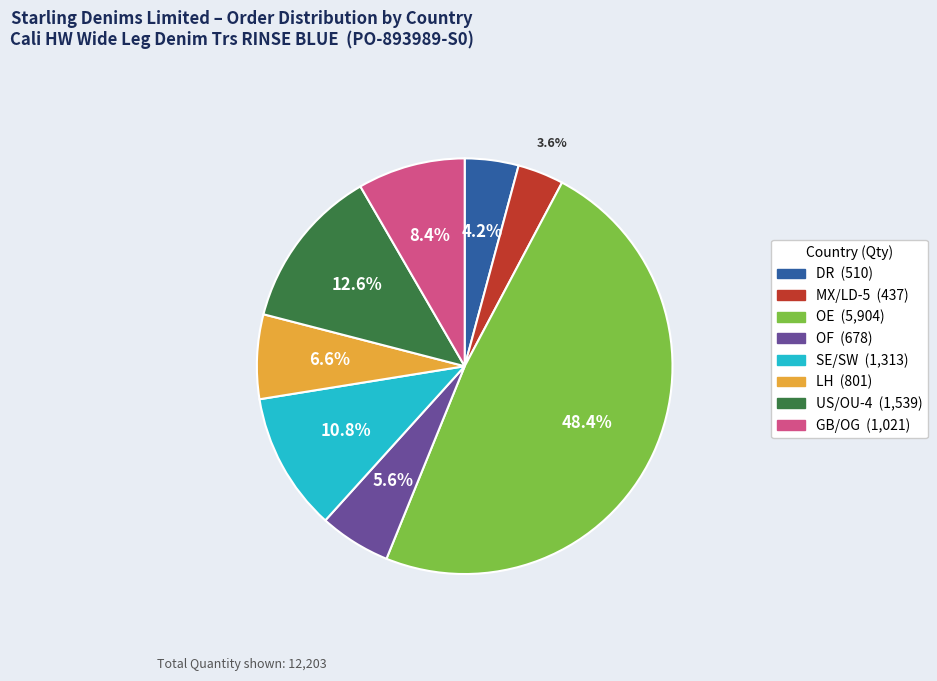

What is the largest slice in the pie chart?

OE